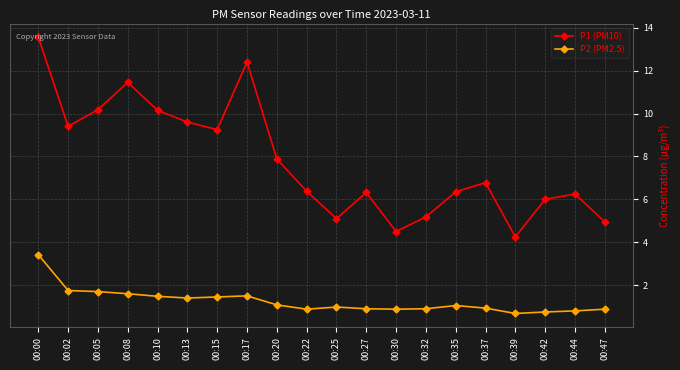

At 00:08, list the series in order from smallest to largest.

P2 (PM2.5), P1 (PM10)